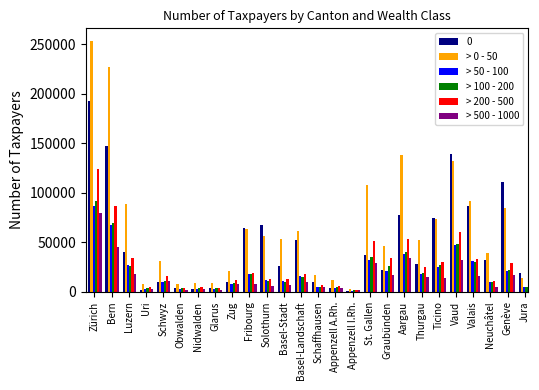

Is it true that > 200 - 500 equals 53348 at Aargau?

True